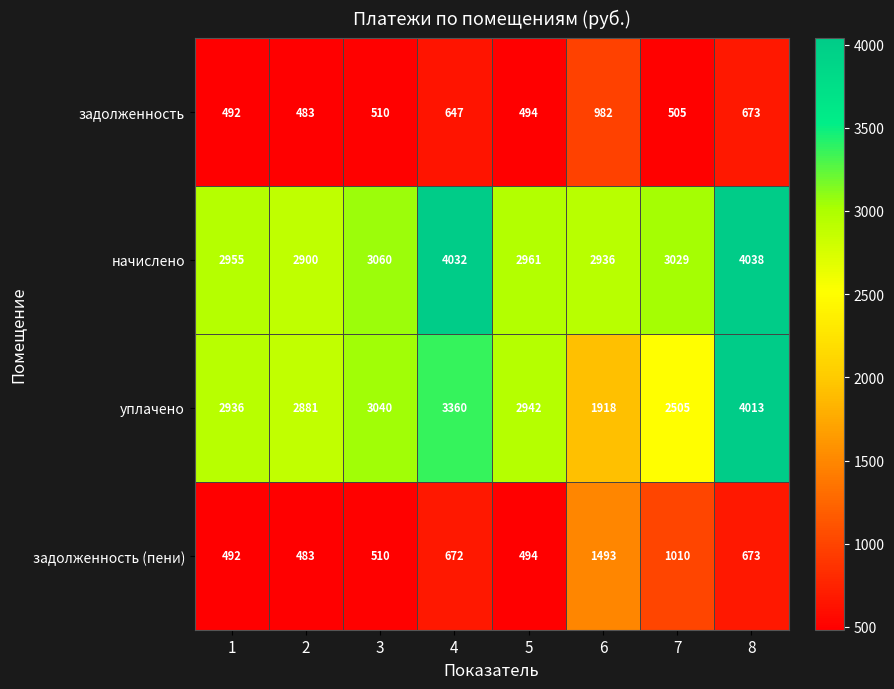

What is the spread (max minus min) of values at 2?

2417